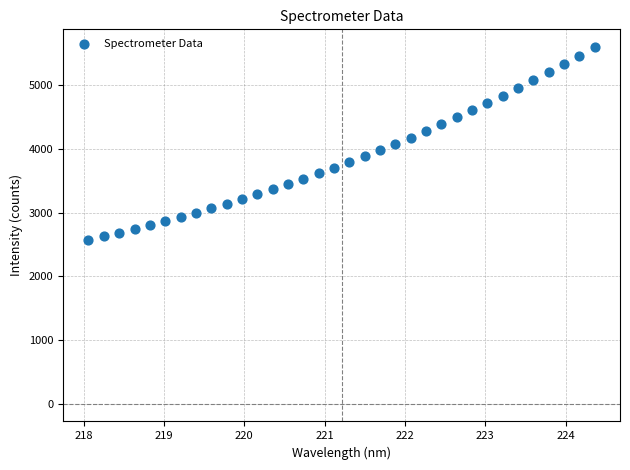

What is the range of X values (max minus min)?

6.3